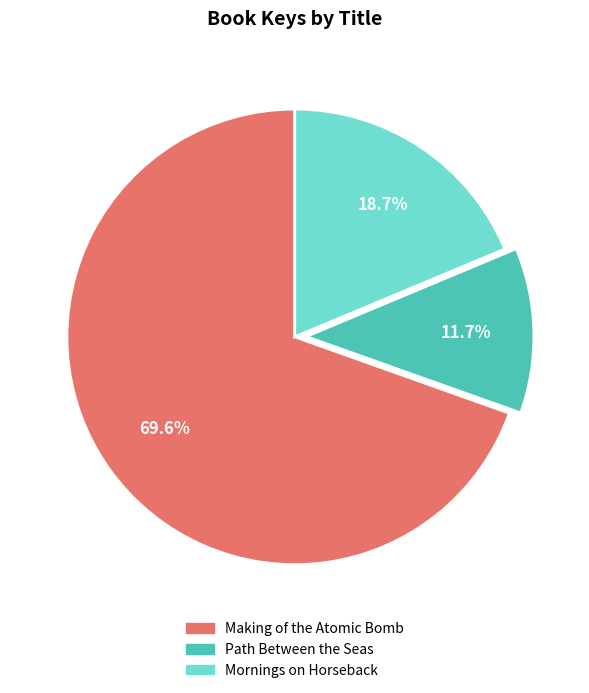

Is it true that Path Between the Seas is 20% of the pie?

False